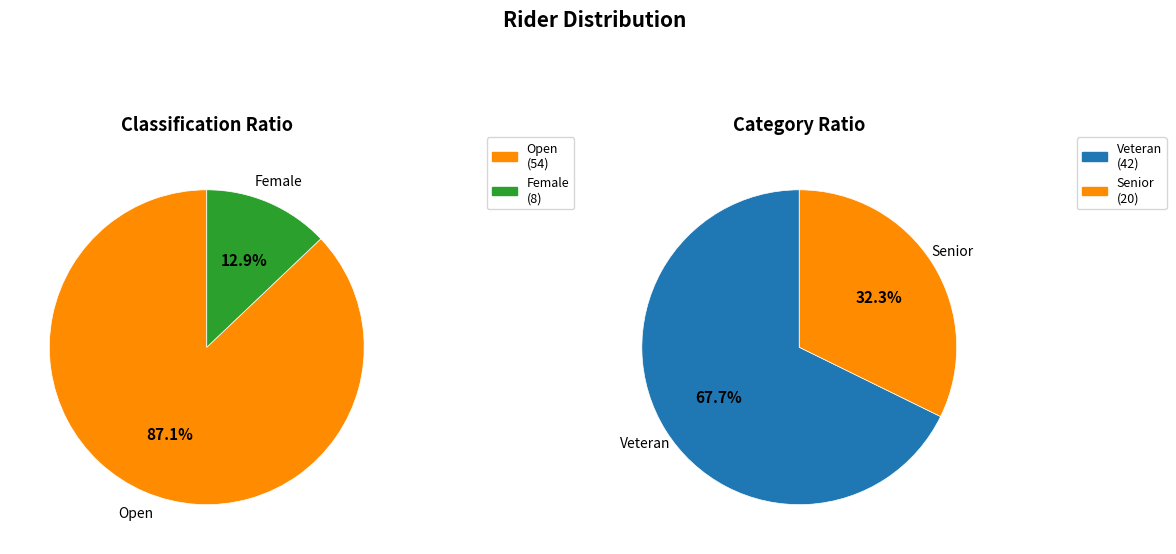

What percentage do Open and Female together represent?

100.0%